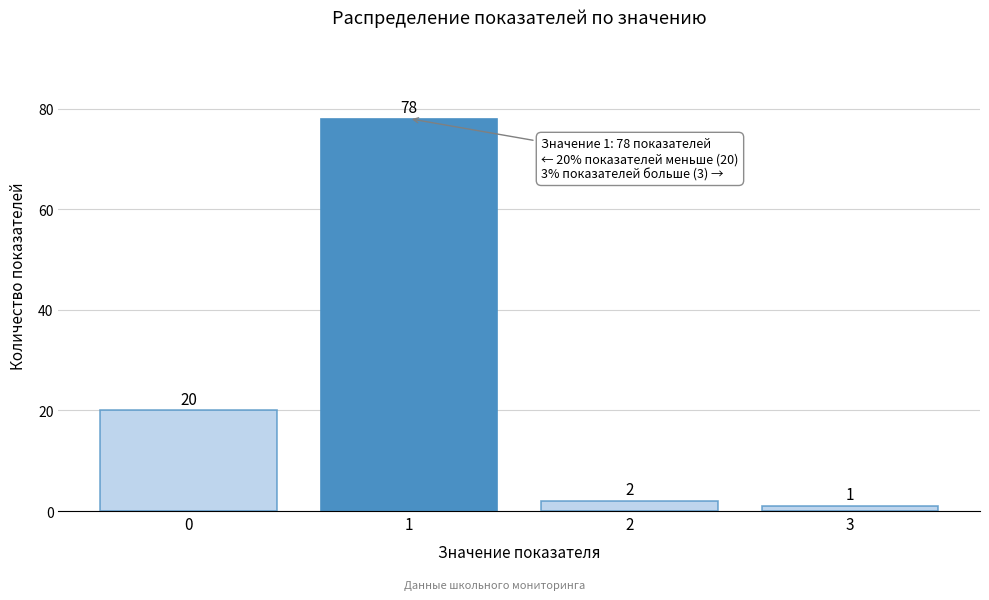

Reading left to right, extract all data points from this chart.

0=20	1=78	2=2	3=1